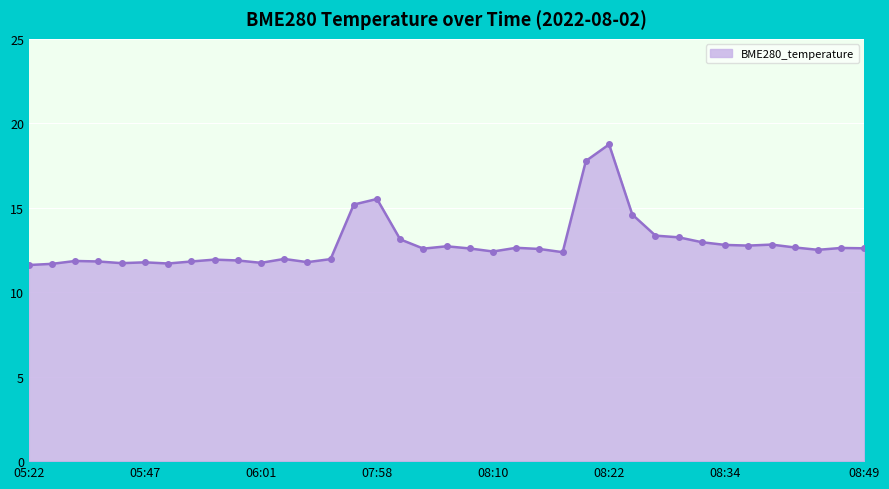

What is the maximum value shown in the chart?

18.8